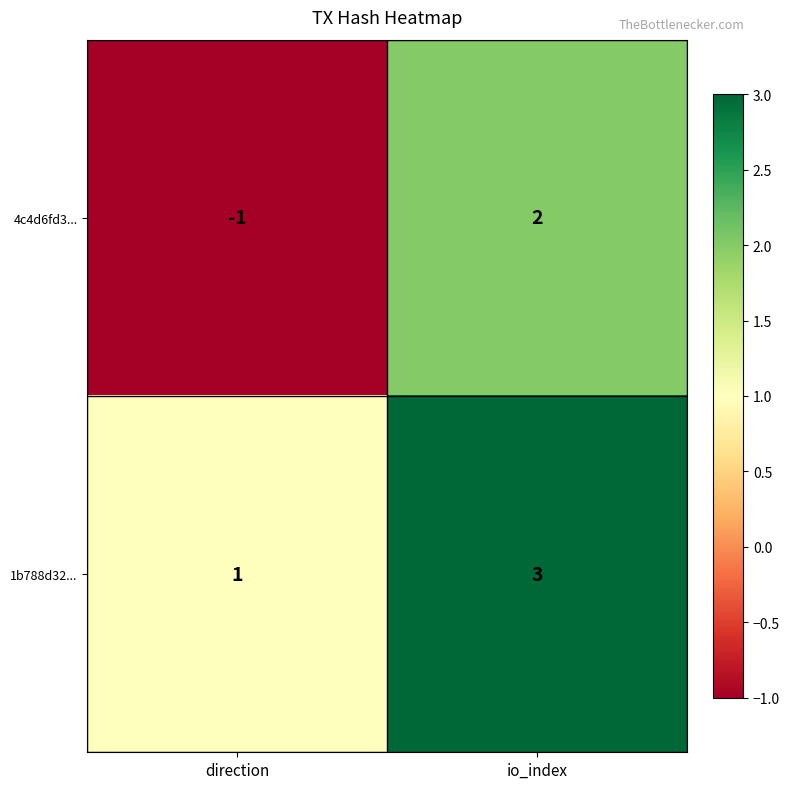

How many series are shown in this chart?

2